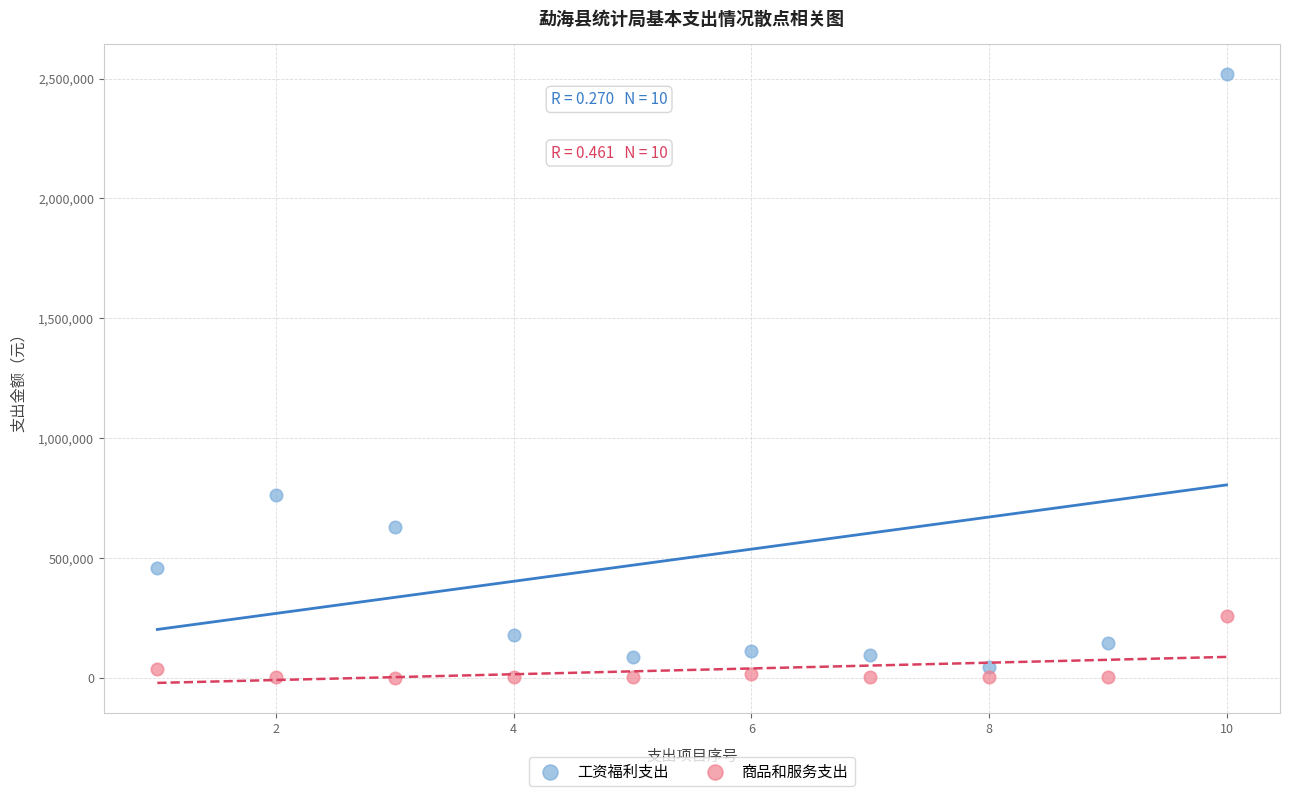

Which series reaches the minimum Y coordinate?

商品和服务支出